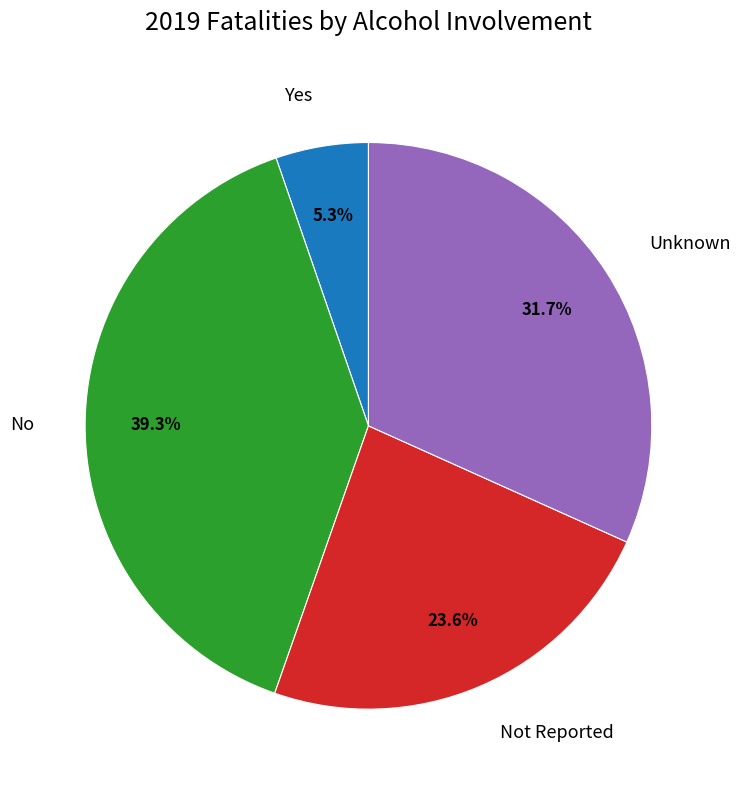

Does any single category account for the majority?

No